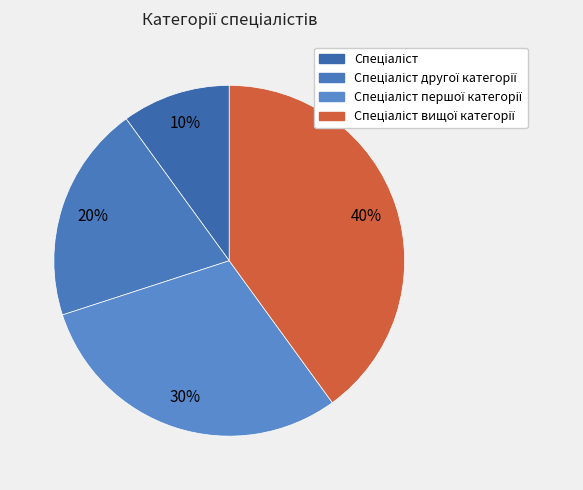

Count the number of slices in the pie.

4